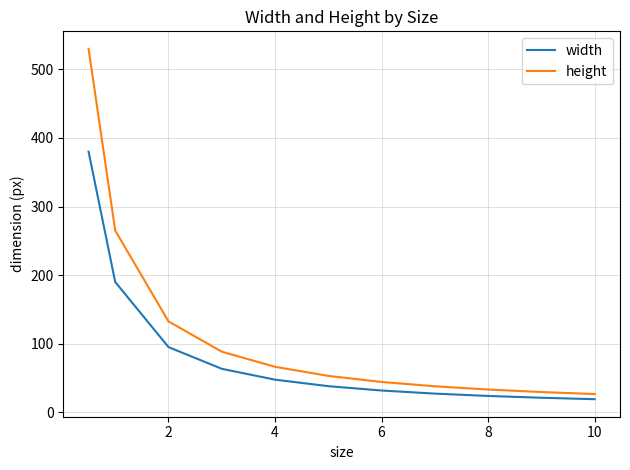

Which series has the largest range (max minus min)?

height